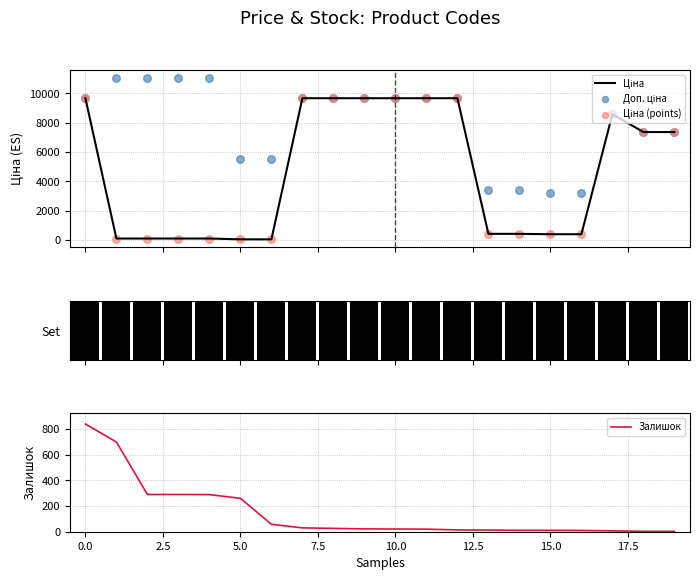

Is the value of Ціна at 14 greater than the value of Залишок at 10?

Yes